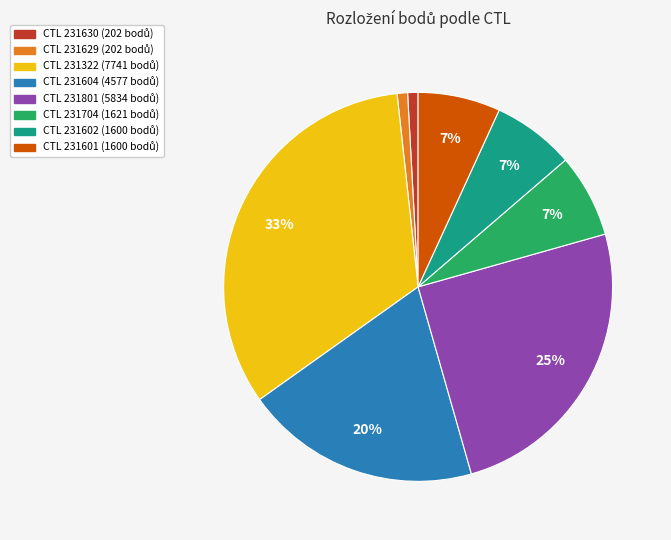

Does any single category account for the majority?

No